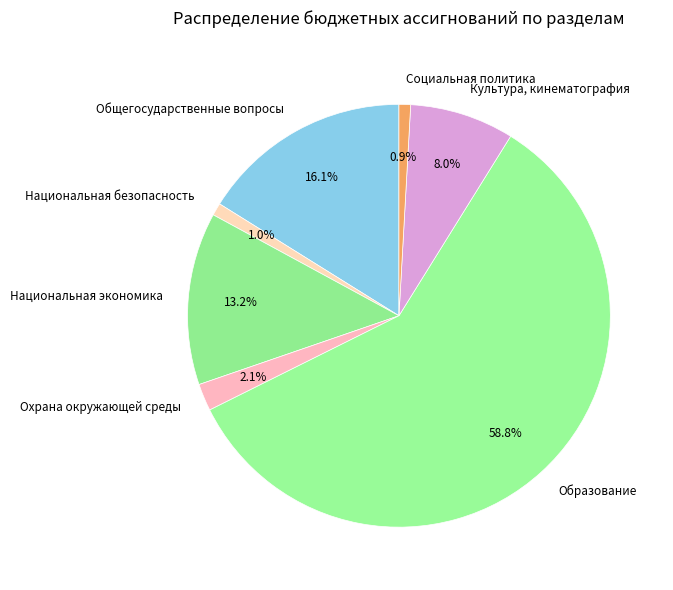

What is the ratio of the value at Культура, кинематография to the value at Образование?

0.1